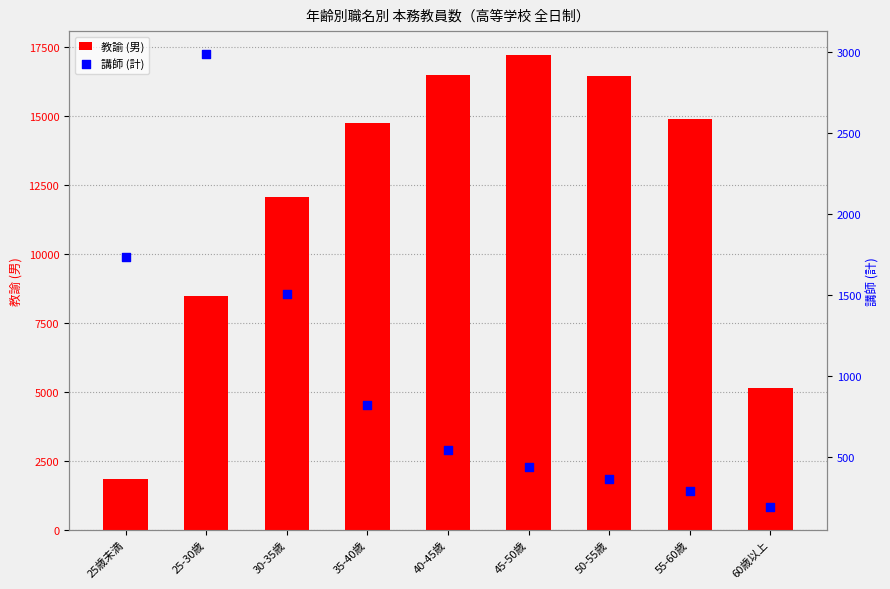

Which series has the largest total across all categories?

教諭 (男)